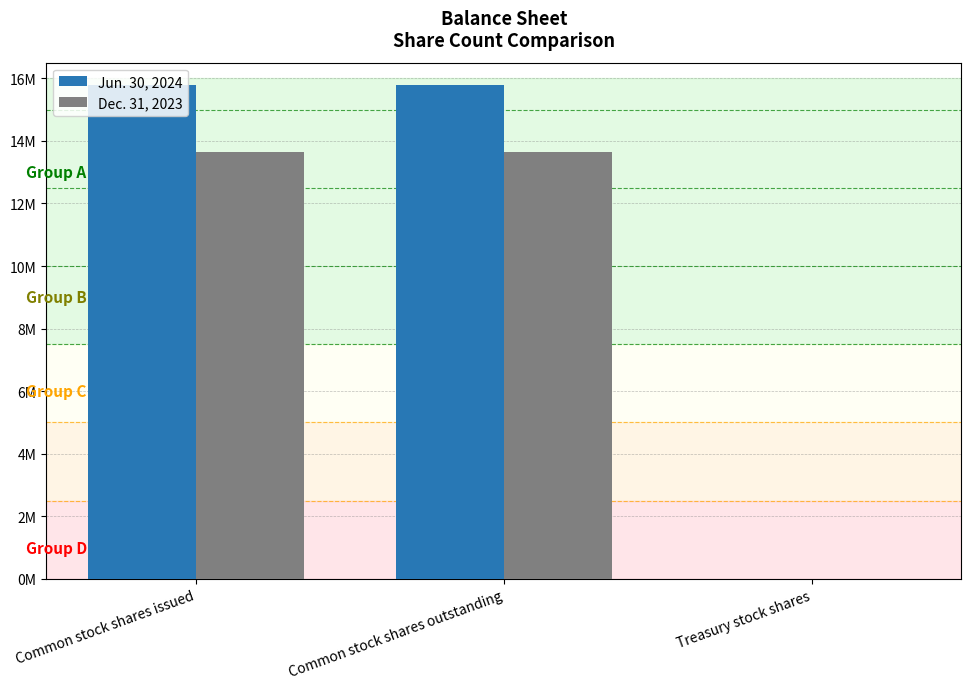

What is the label of the 1st bar from the right?

Treasury stock shares